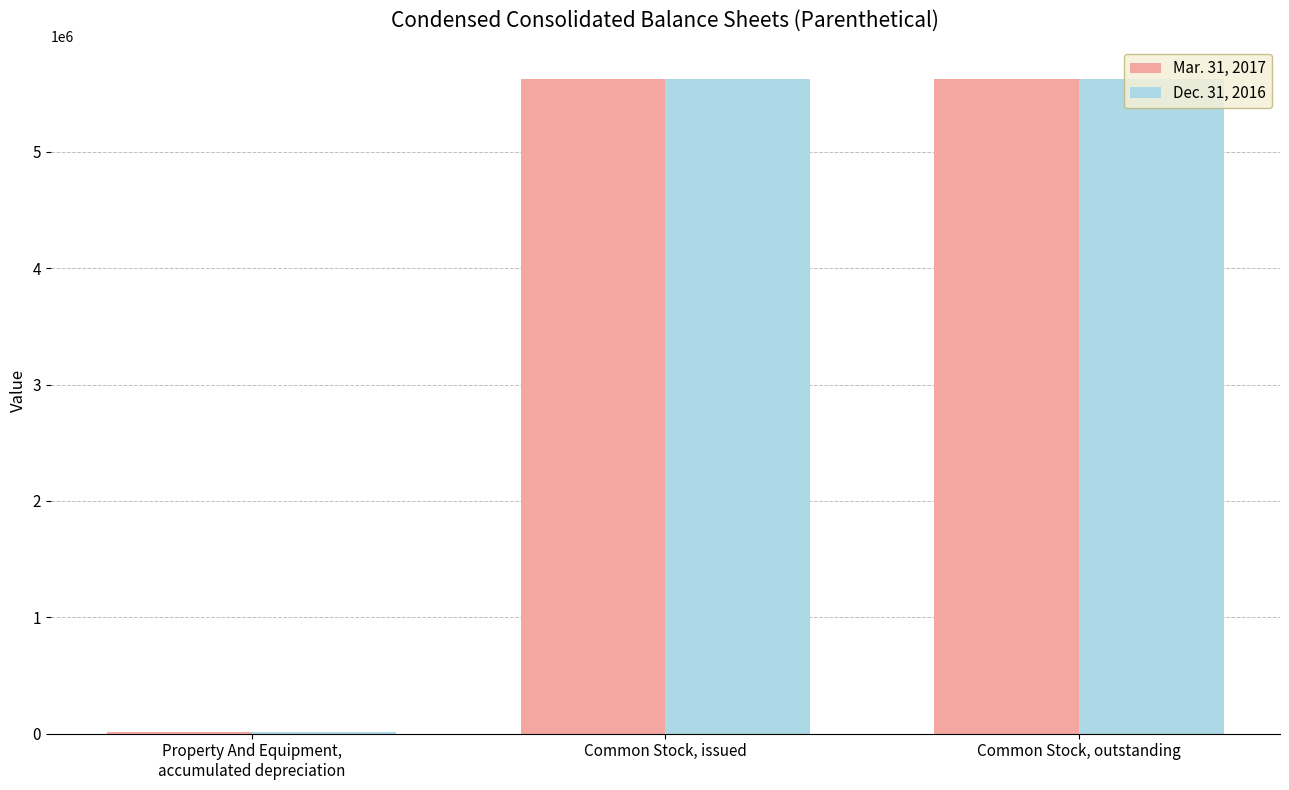

True or false: Dec. 31, 2016 has a value of 11386 at Property And Equipment,
accumulated depreciation.

True